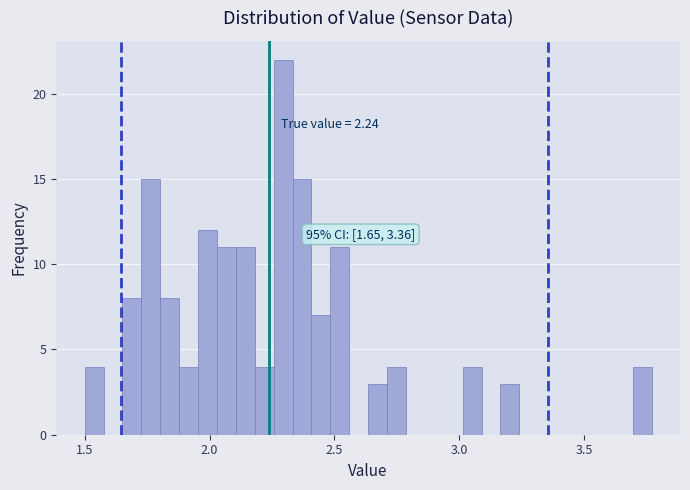

Read against the x-axis, roughly where is the centre of the tallest bar?

2.30